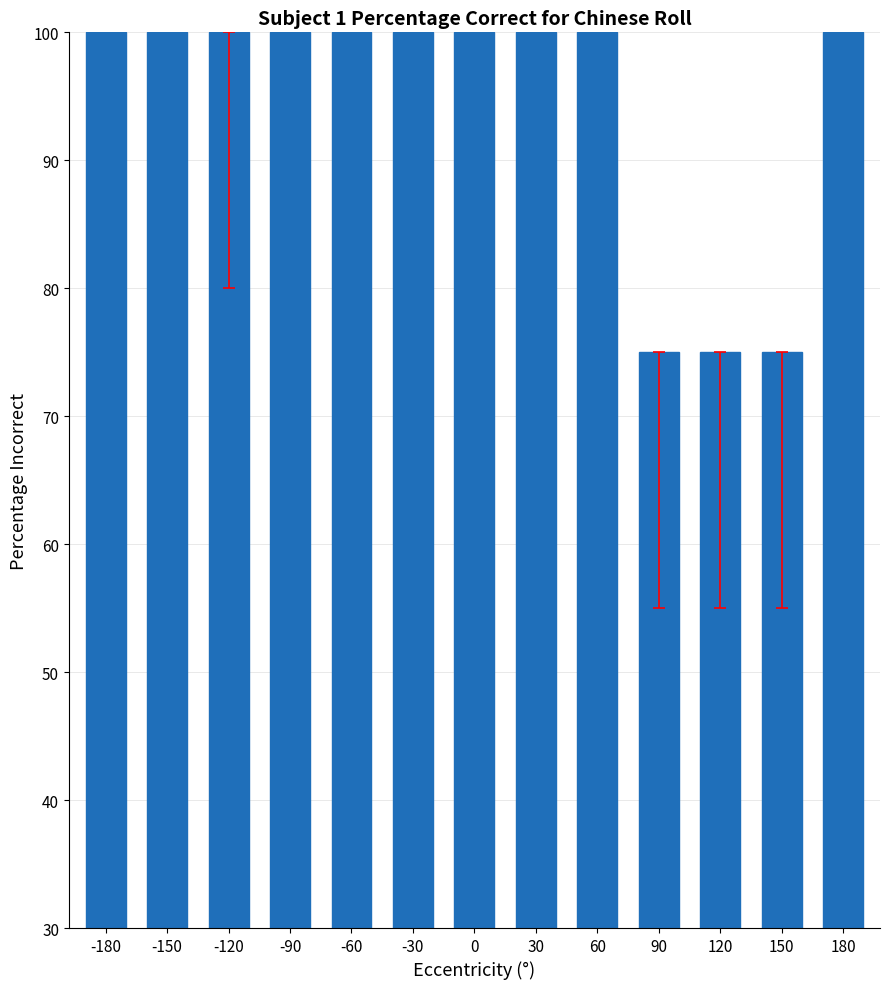

What is the smallest value displayed?

75